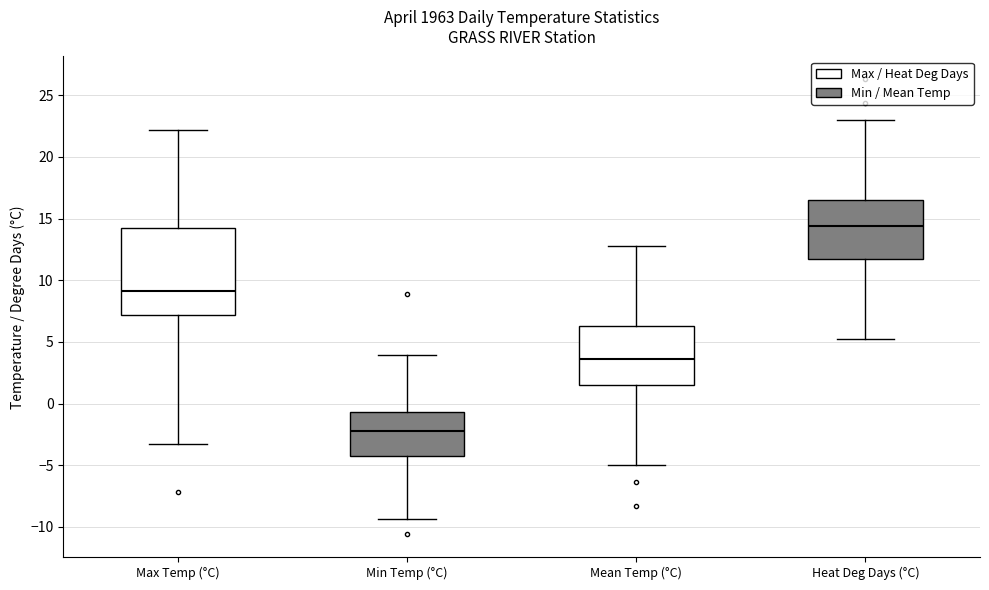

Comparing the boxes themselves (not the whiskers), which one is the tallest?

Max Temp (°C)